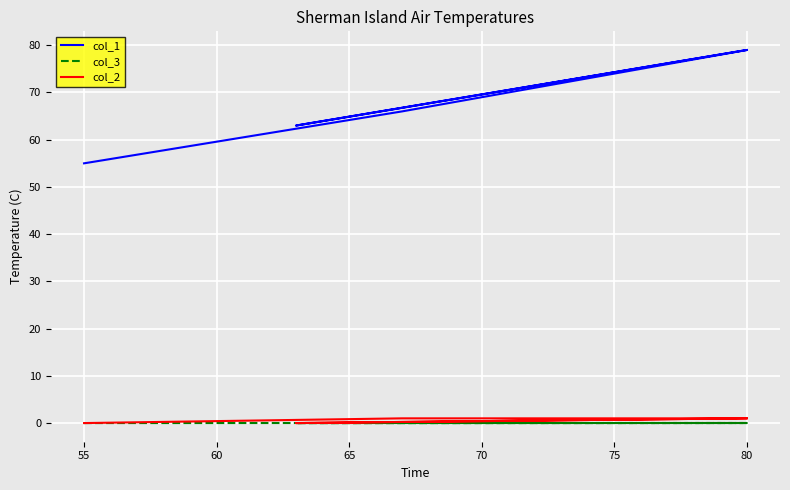

Which series has the largest total across all categories?

col_1